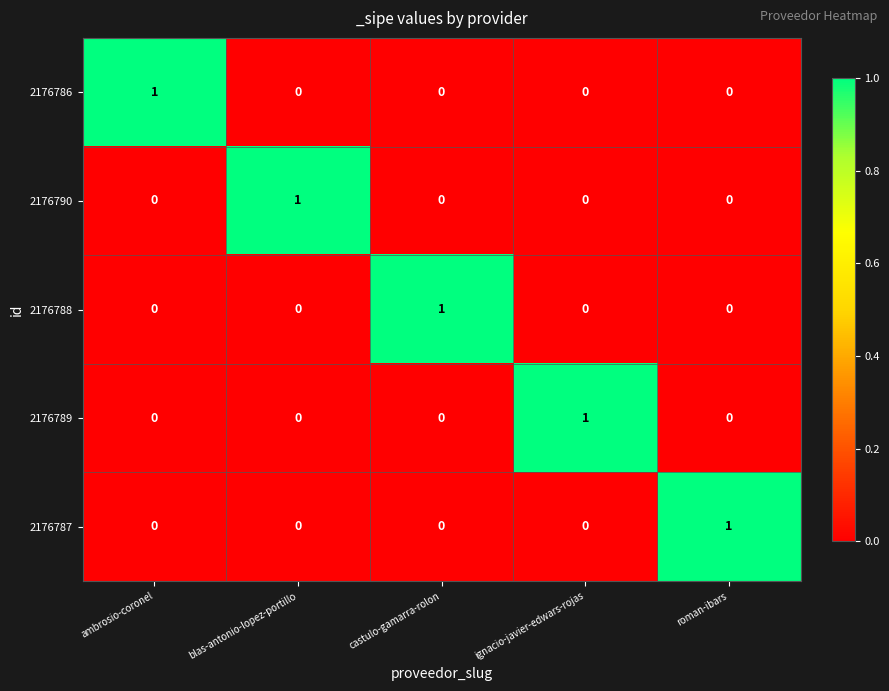

Count the 2176787 values in the range 0 to 1.

5